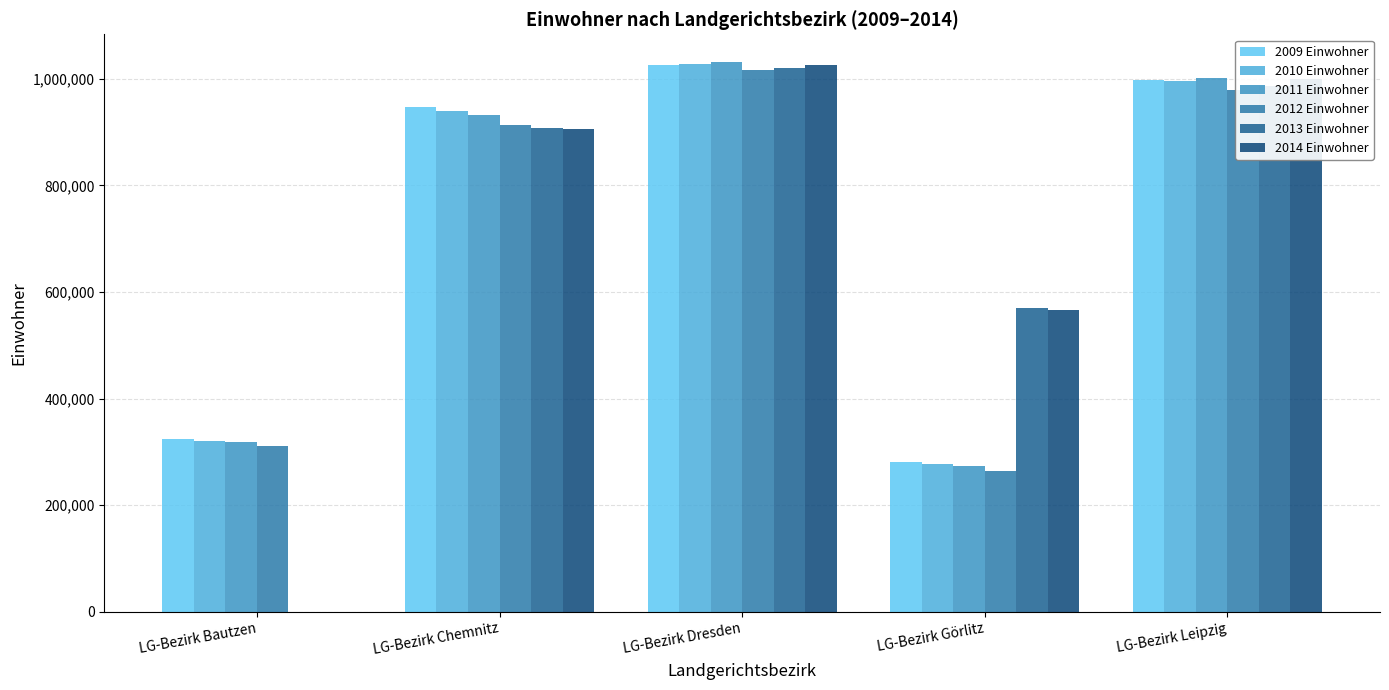

At which label does 2013 Einwohner reach its minimum?

LG-Bezirk Bautzen